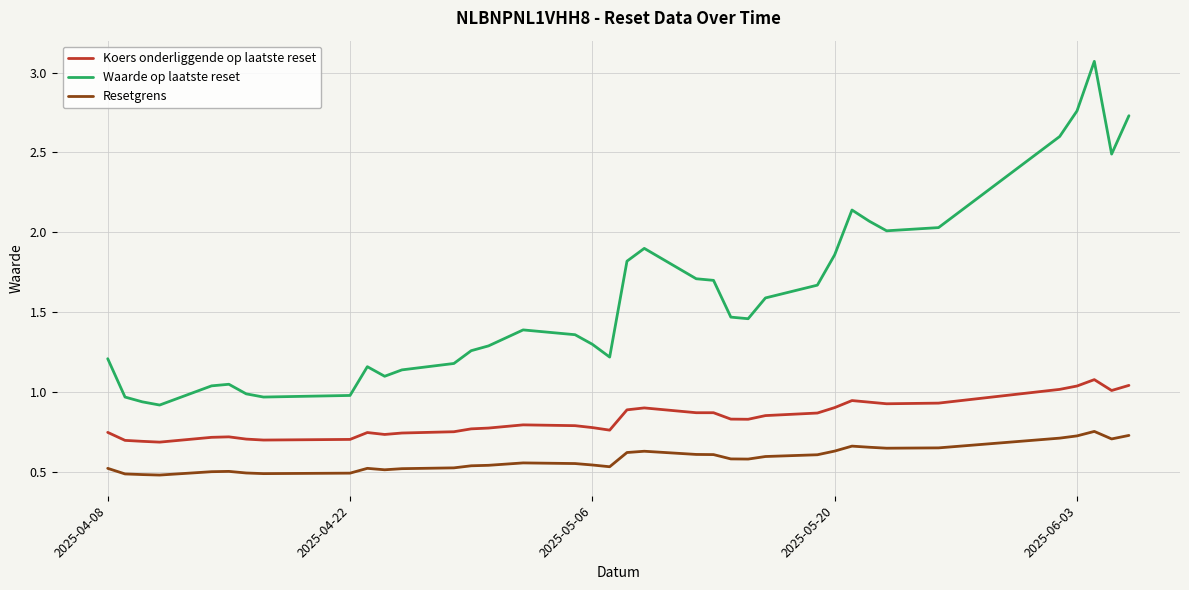

True or false: Koers onderliggende op laatste reset and Resetgrens intersect in this chart.

False